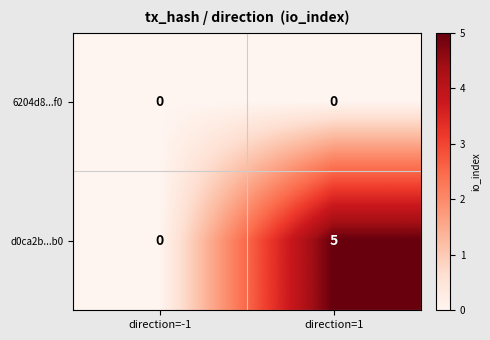

True or false: 6204d8...f0 has a value of 0 at direction=-1.

True